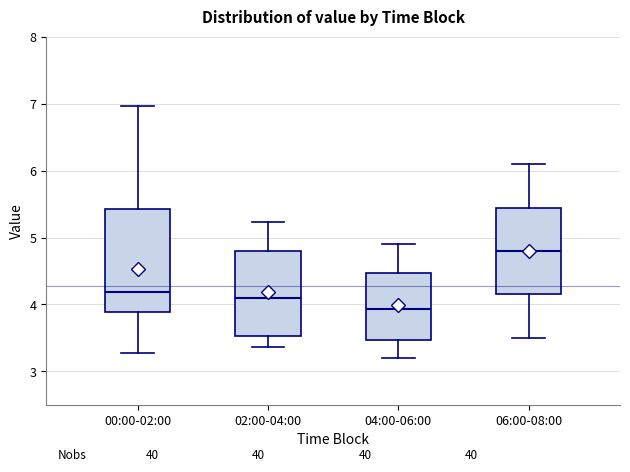

Which box has the lowest median line?

04:00-06:00